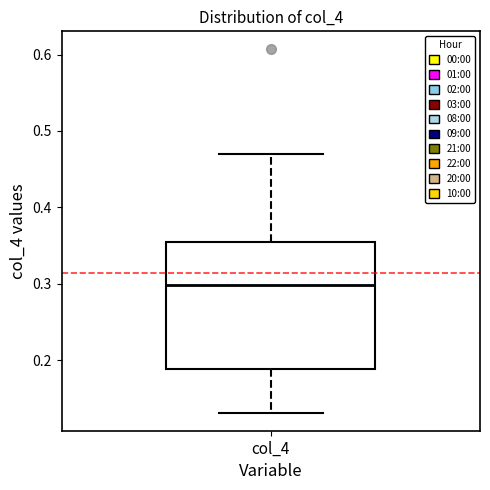

Read this box plot against the y-axis: the position of the median line, the range covered by the box, and the ends of both whiskers. The values are not printed on the chart, so give them approximately, as read against the axis.

median 0.30, box 0.19 to 0.35, whiskers 0.13 to 0.47